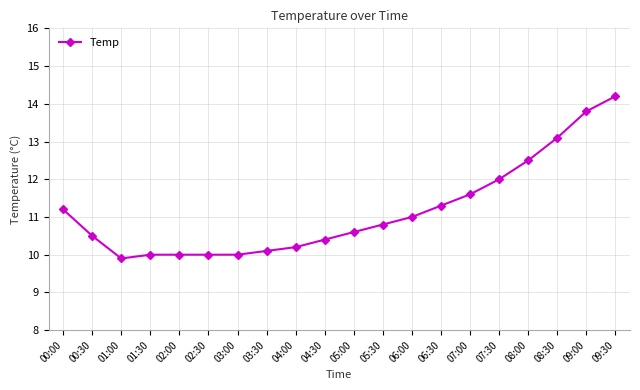

What is the label of the 16th point from the right?

02:00